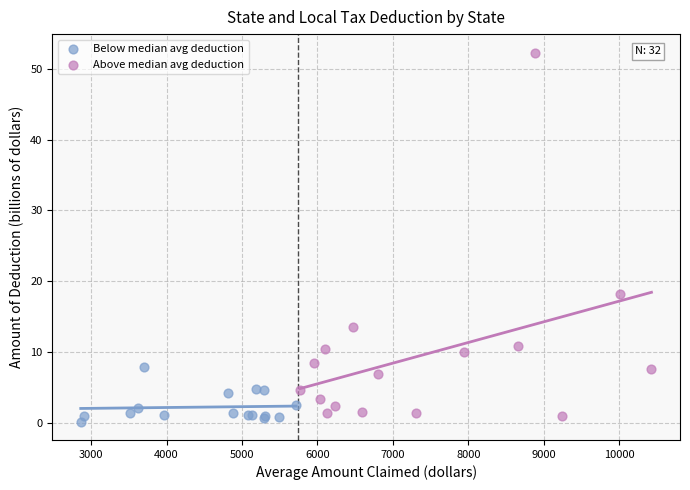

Which series contains the lowest Y value?

Below median avg deduction